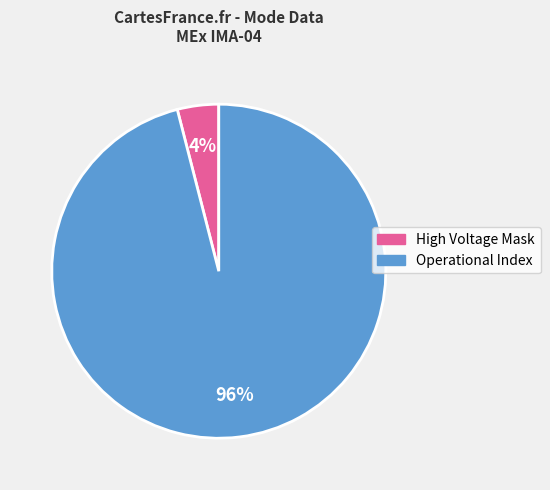

Rank the categories by value from lowest to highest.

High Voltage Mask, Operational Index